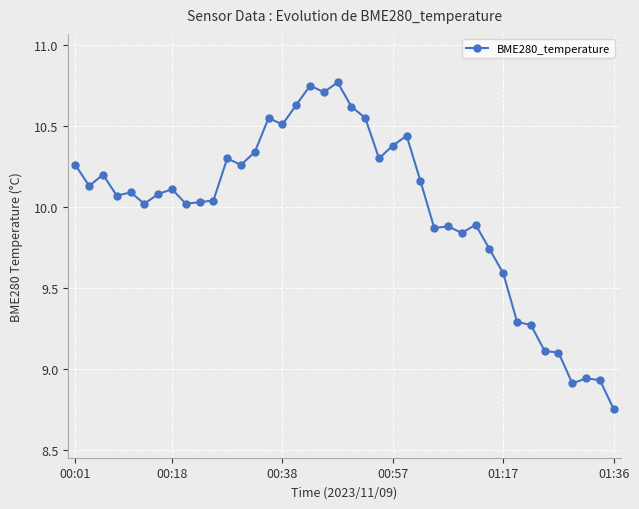

True or false: there are more than 2 points higher than both neighbors.

True